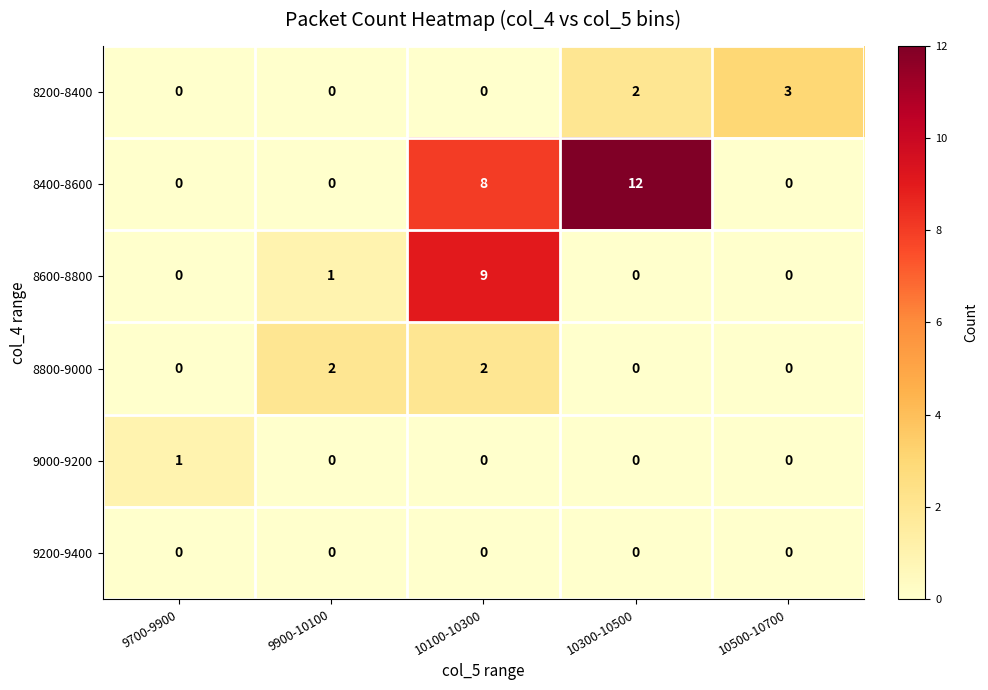

Reading right to left, extract all data points from this chart.

8200-8400: 10500-10700=3	10300-10500=2	10100-10300=0	9900-10100=0	9700-9900=0
8400-8600: 10500-10700=0	10300-10500=12	10100-10300=8	9900-10100=0	9700-9900=0
8600-8800: 10500-10700=0	10300-10500=0	10100-10300=9	9900-10100=1	9700-9900=0
8800-9000: 10500-10700=0	10300-10500=0	10100-10300=2	9900-10100=2	9700-9900=0
9000-9200: 10500-10700=0	10300-10500=0	10100-10300=0	9900-10100=0	9700-9900=1
9200-9400: 10500-10700=0	10300-10500=0	10100-10300=0	9900-10100=0	9700-9900=0